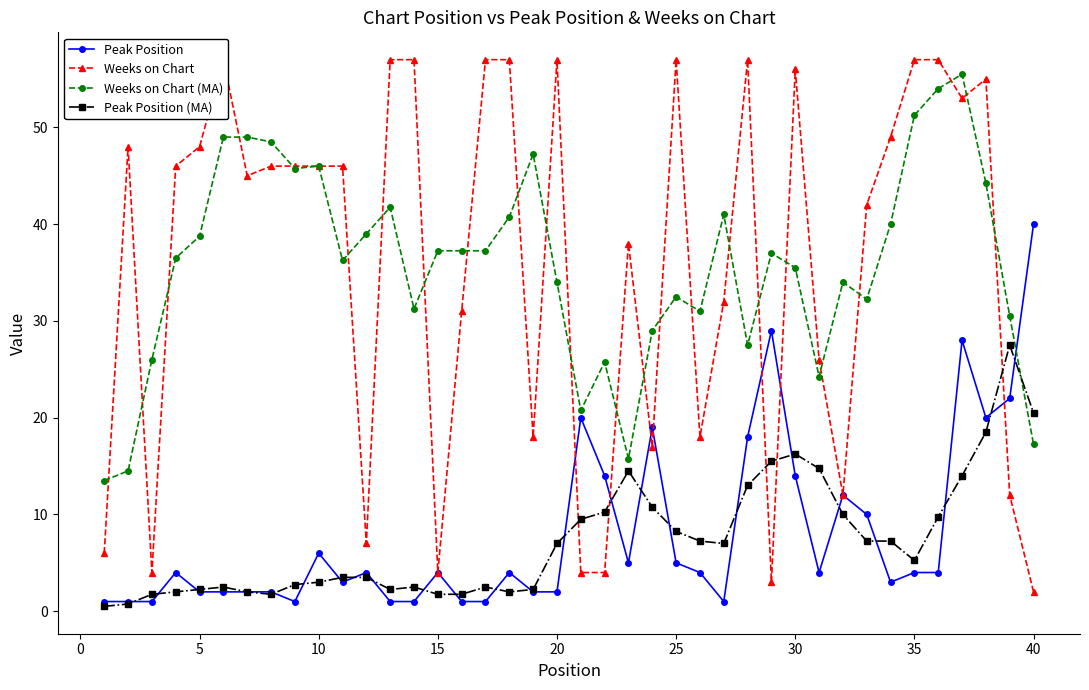

Which series has the largest total across all categories?

Weeks on Chart